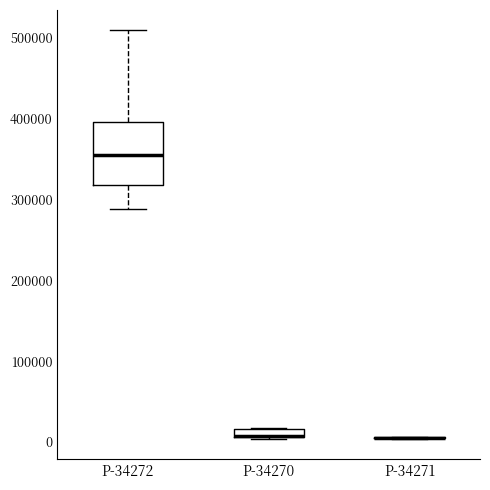

Comparing the boxes themselves (not the whiskers), which one is the tallest?

P-34272